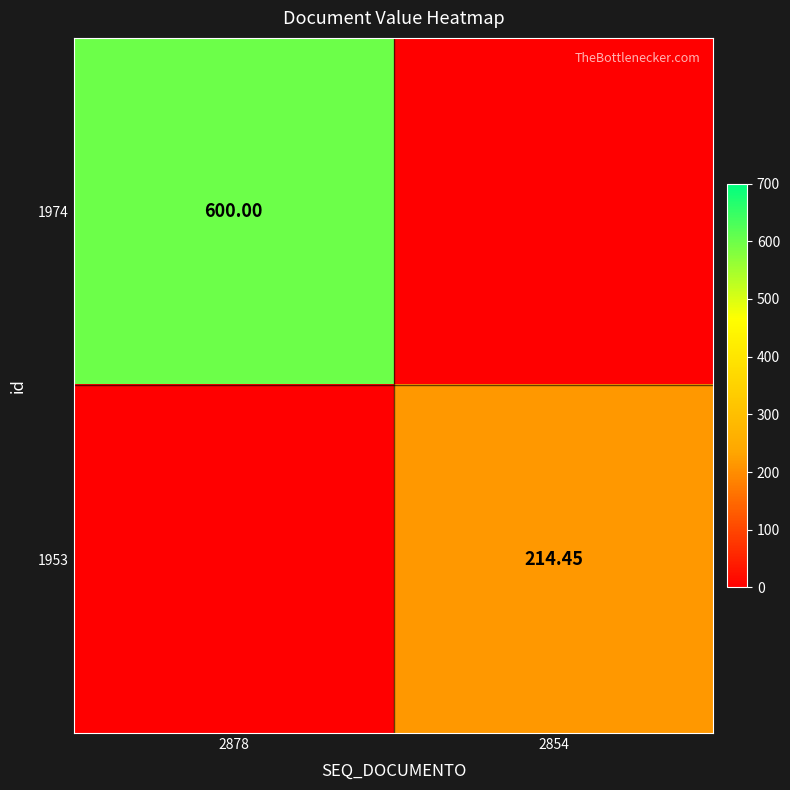

What is the average value of the 1953 series?

107.2